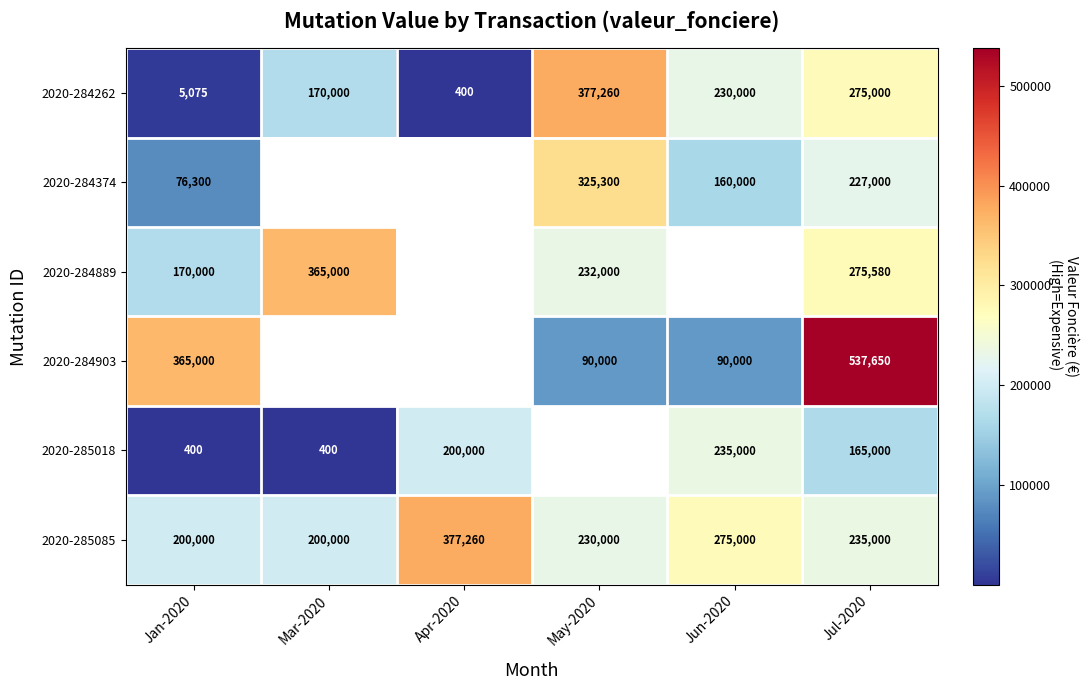

What is the difference between the highest and lowest values at Jan-2020?

364600